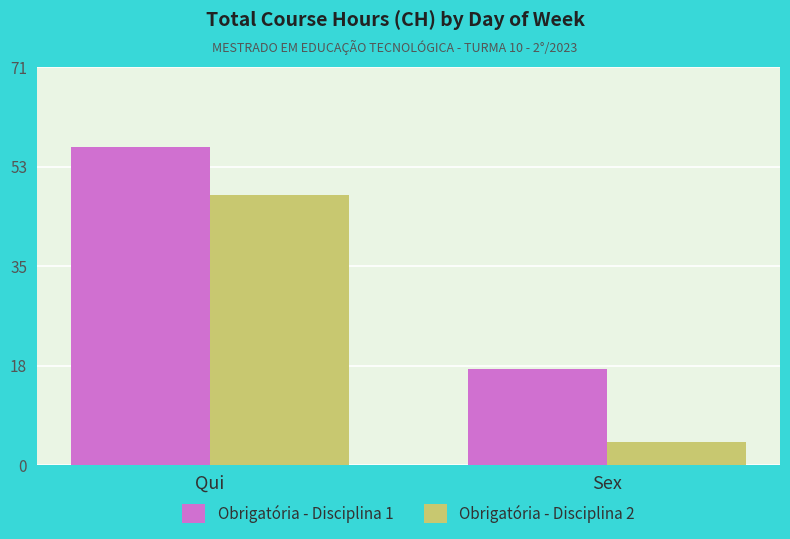

Count the Obrigatória - Disciplina 2 values in the range 4 to 48.

2